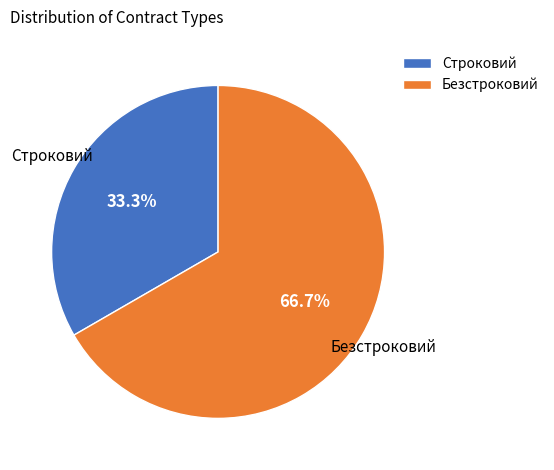

True or false: Строковий accounts for 41% of the total.

False